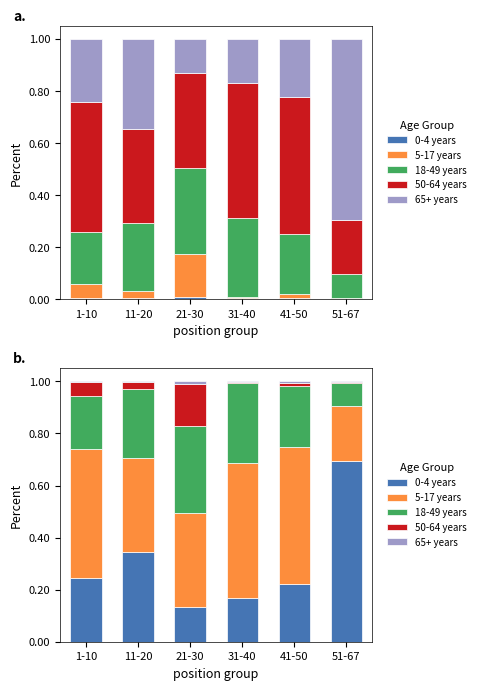

Reading left to right, extract all data points from this chart.

0-4 years: 1-10=0.2	11-20=0.3	21-30=0.1	31-40=0.2	41-50=0.2	51-67=0.7
5-17 years: 1-10=0.5	11-20=0.4	21-30=0.4	31-40=0.5	41-50=0.5	51-67=0.2
18-49 years: 1-10=0.2	11-20=0.3	21-30=0.3	31-40=0.3	41-50=0.2	51-67=0.1
50-64 years: 1-10=0.1	11-20=0.0	21-30=0.2	31-40=0.0	41-50=0.0	51-67=0.0
65+ years: 1-10=0.0	11-20=0.0	21-30=0.0	31-40=0.0	41-50=0.0	51-67=0.0